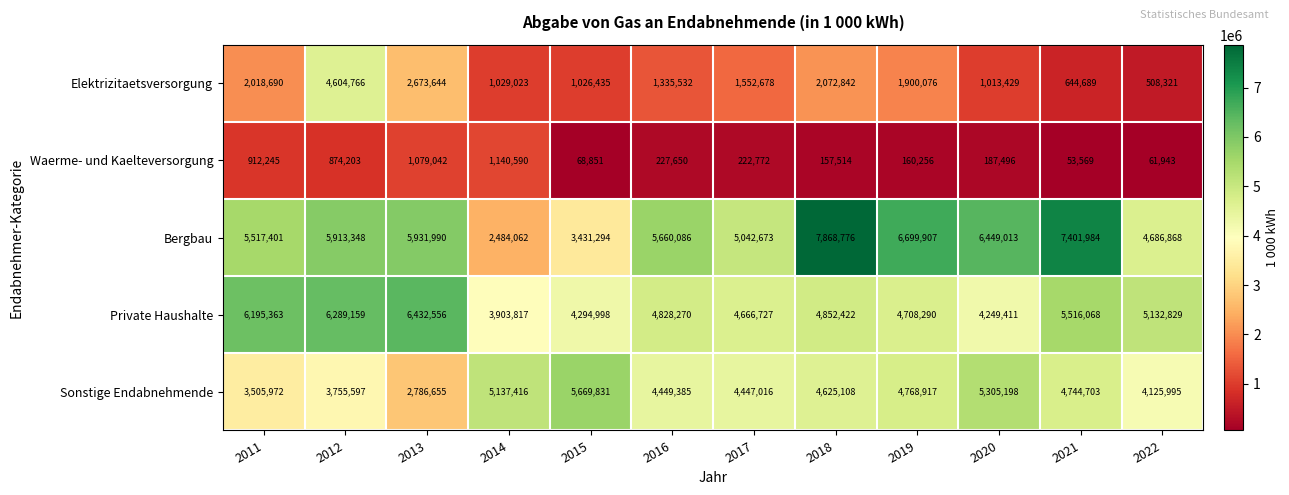

At which label does Waerme- und Kaelteversorgung first exceed 222772?

2011